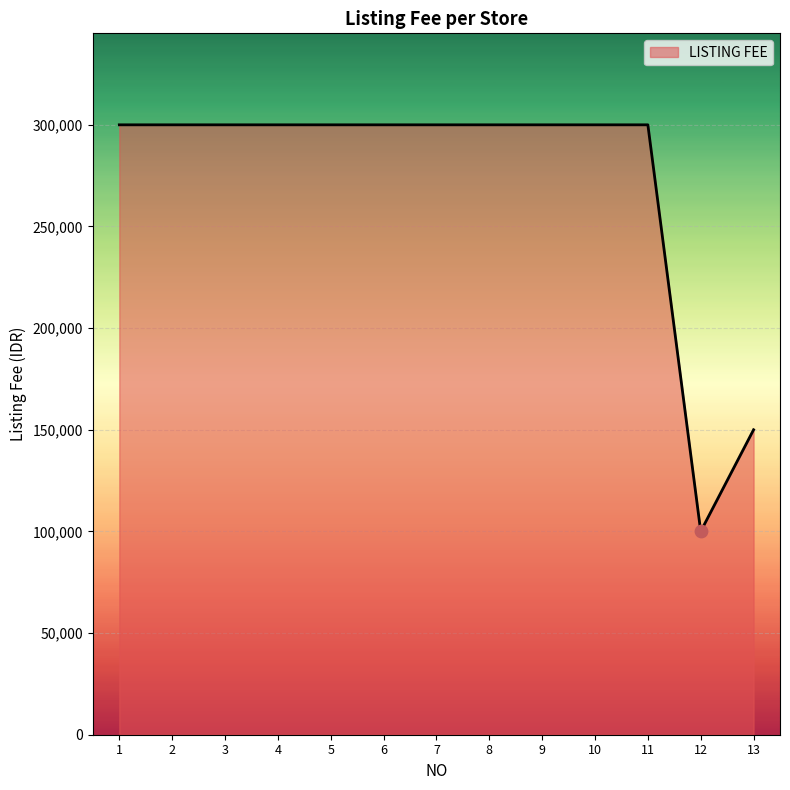

Approximately how many times larger is the value at 12 compared to 9?

0.3